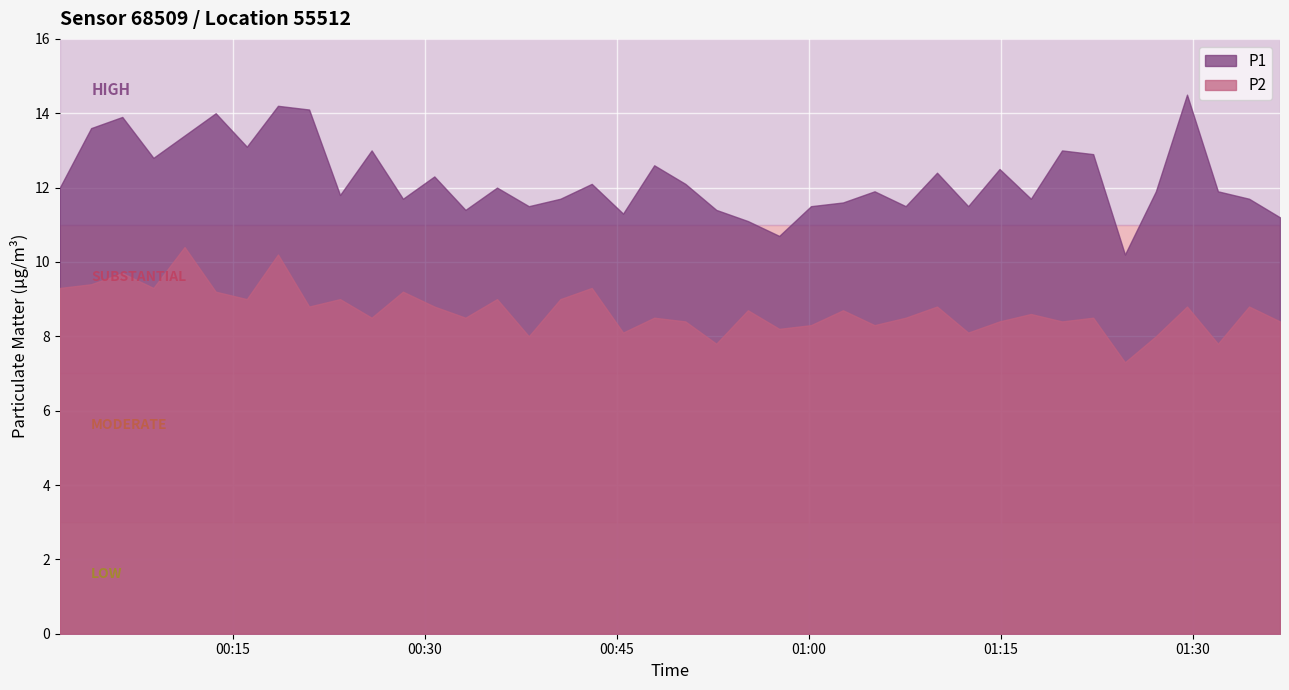

Which series has the largest total across all categories?

P1